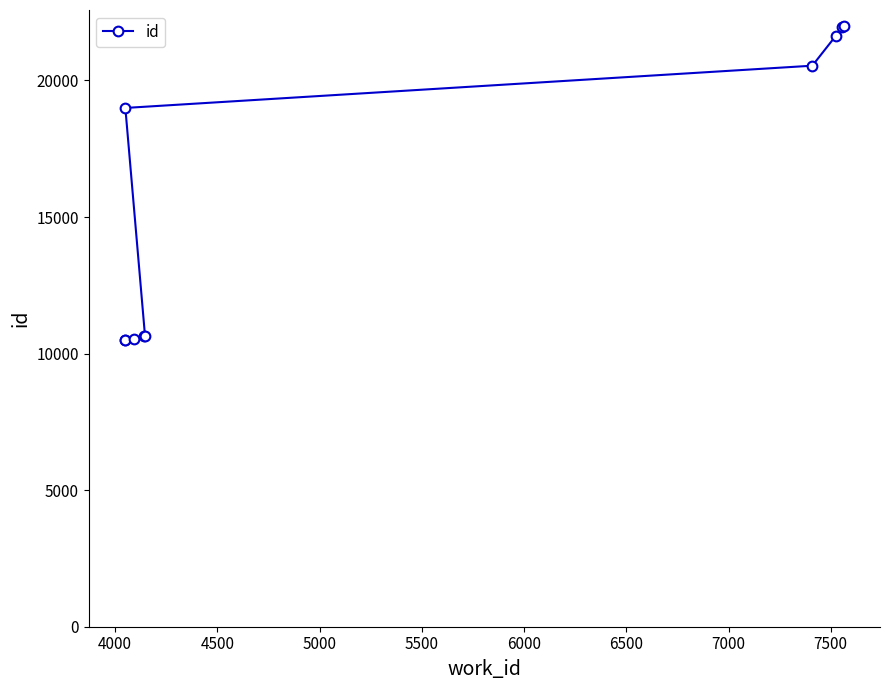

How many categories are shown in the chart?

10